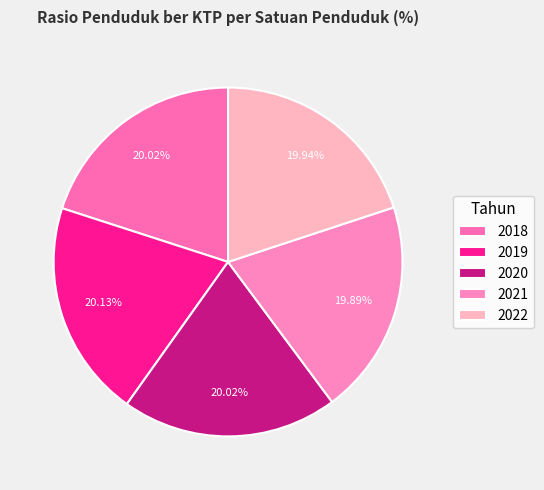

How many slices are in this pie chart?

5